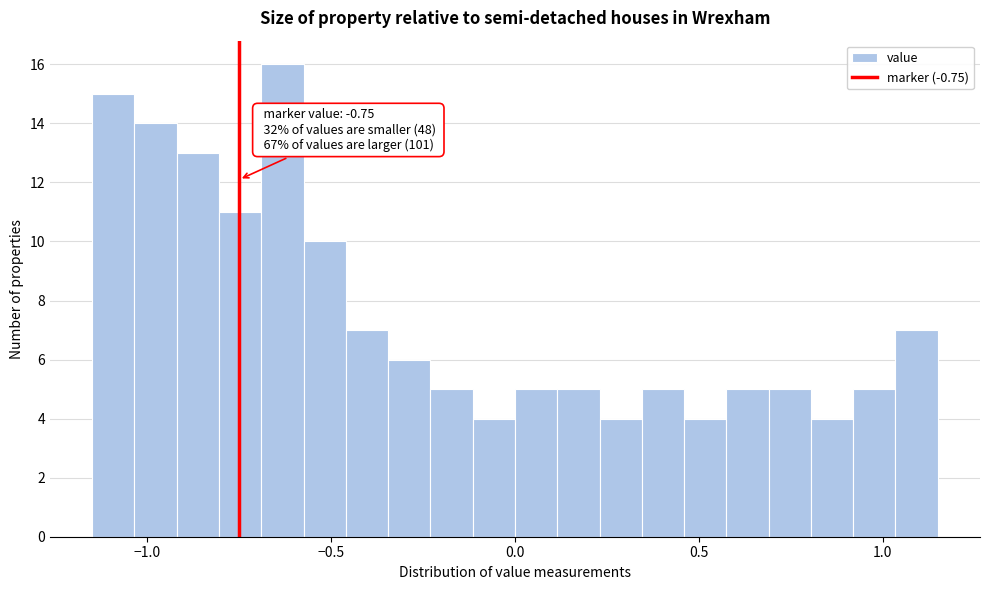

Around what value on the x-axis is the tallest bar? Give the approximate position of its centre, as read against the axis.

-0.65